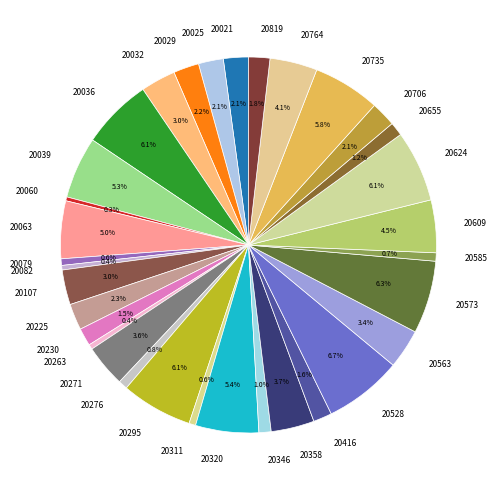

Which has a higher value, 20063 or 20107?

20063